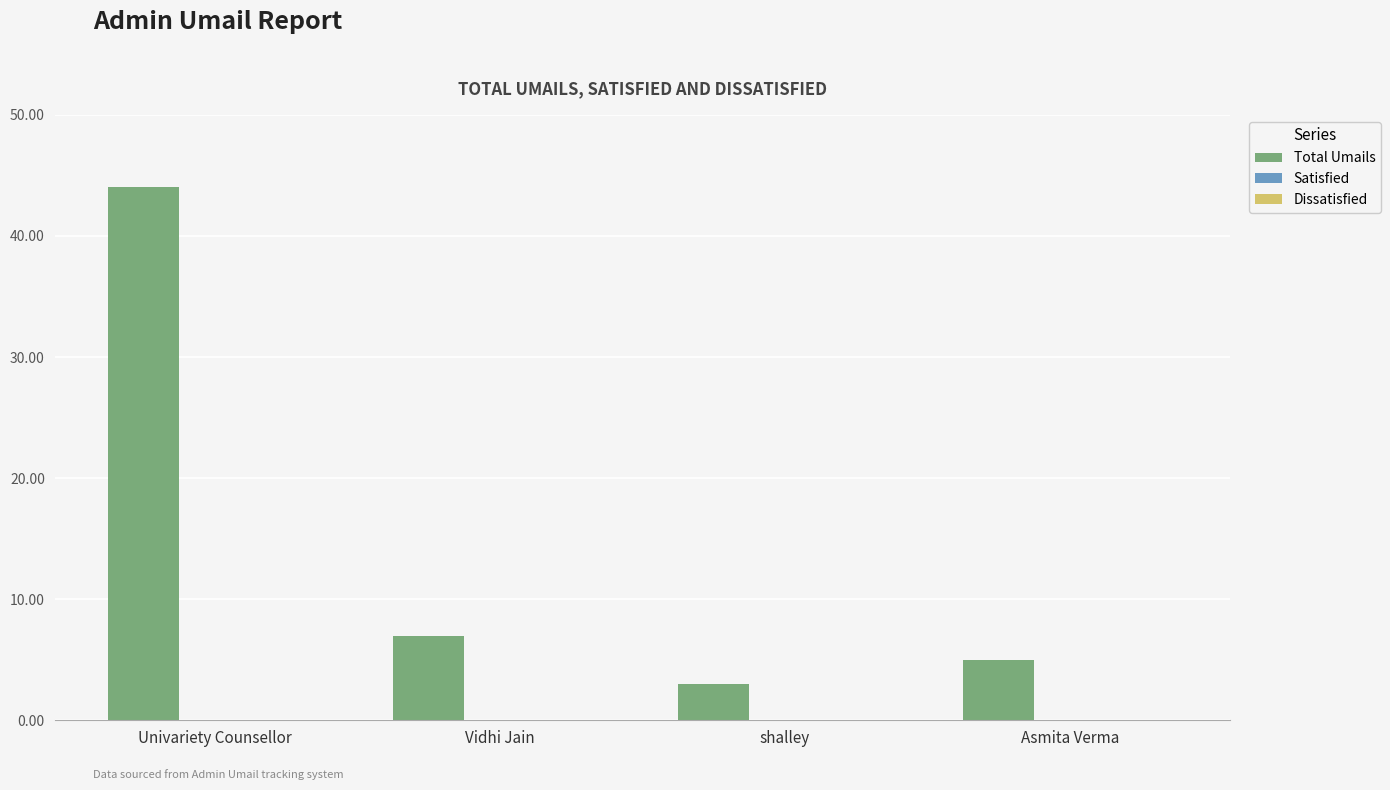

List the labels in order of value, largest first.

Univariety Counsellor, Vidhi Jain, Asmita Verma, shalley